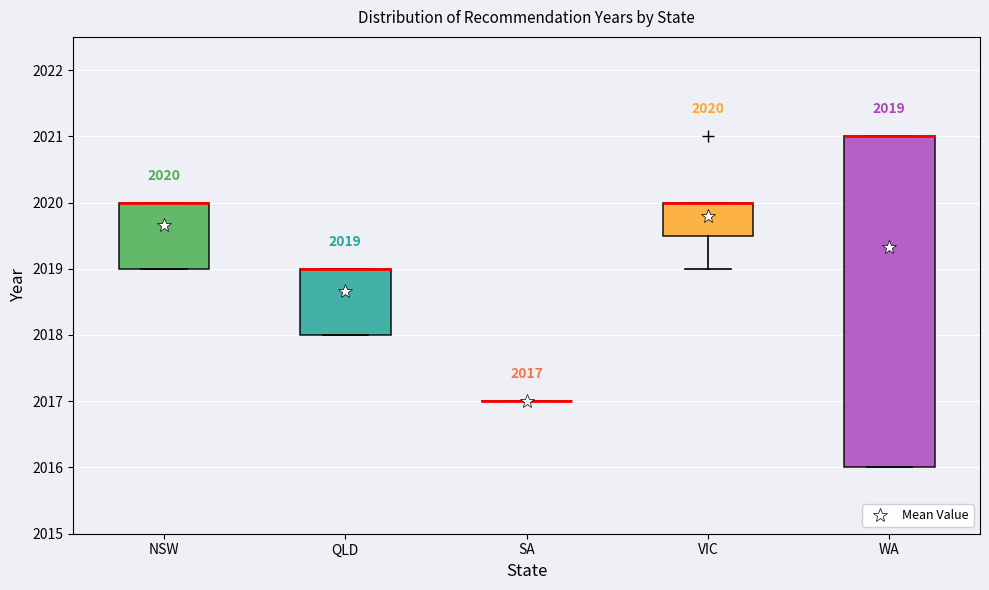

Which box is the tallest, from its lower edge to its upper edge?

WA